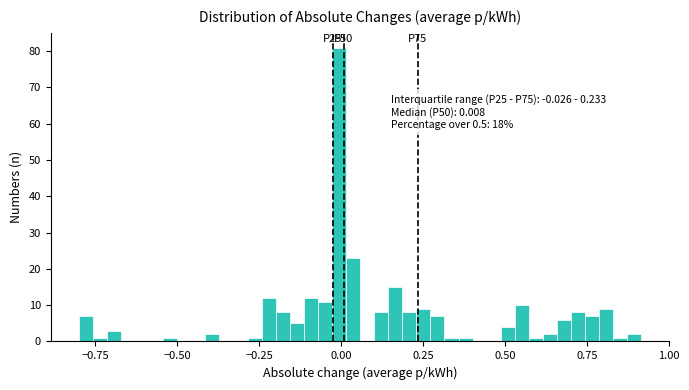

Read against the x-axis, roughly where is the centre of the tallest bar?

0.00